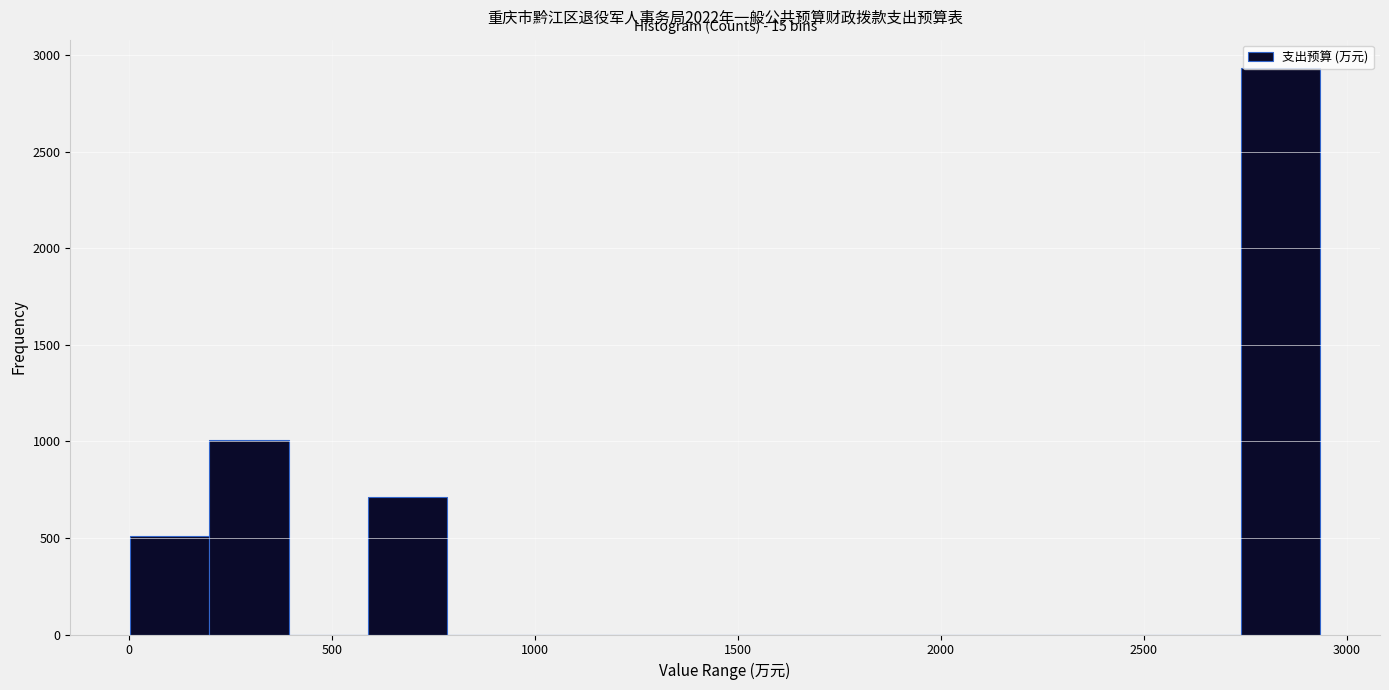

Read against the x-axis, roughly where is the centre of the tallest bar?

2850